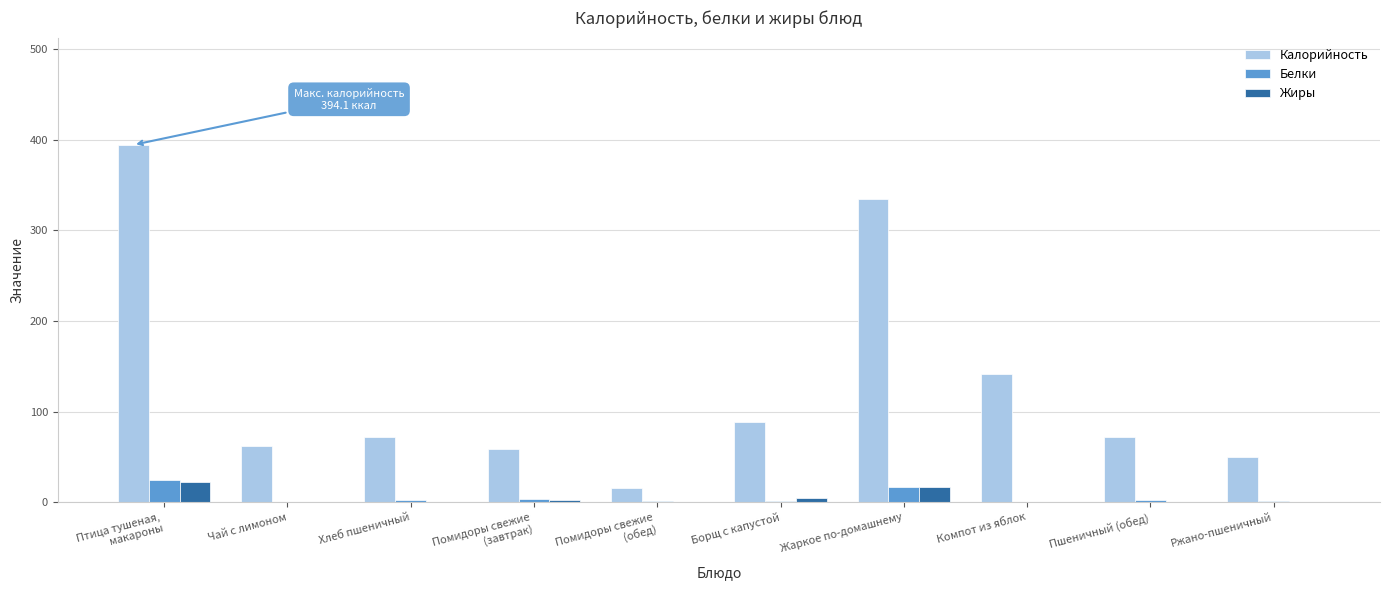

Where is Калорийность nearest to the value 205?

Компот из яблок